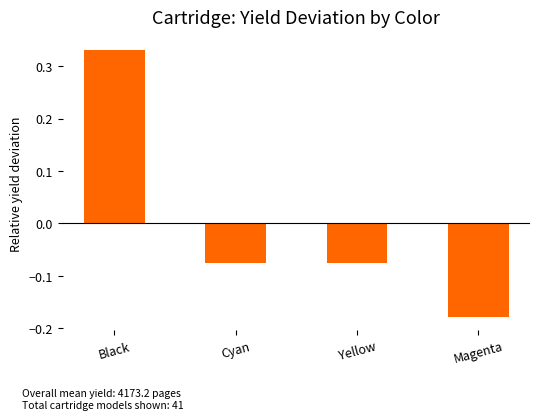

Which has a higher value, Yellow or Magenta?

Yellow